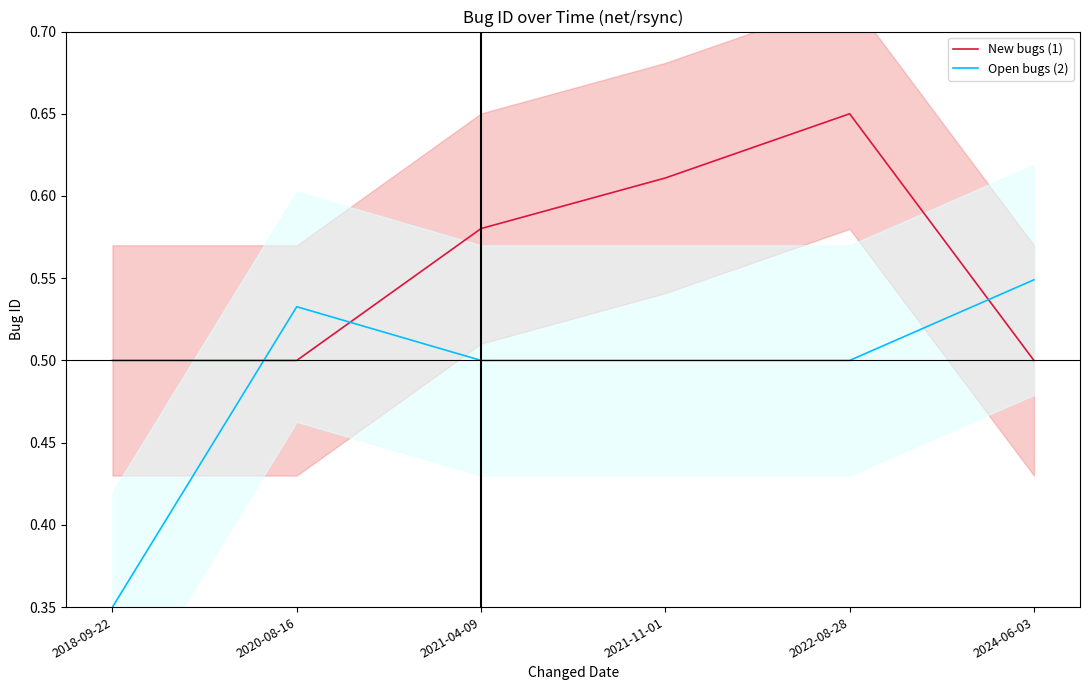

What is the total value across all series at 2020-08-16?

1.0